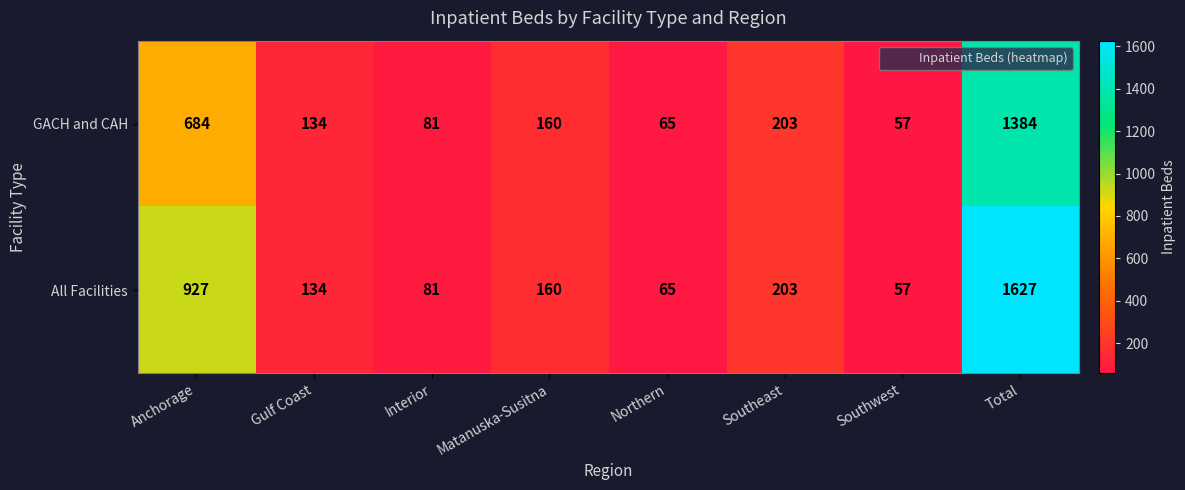

List the series in order of their peak value, lowest first.

GACH and CAH, All Facilities